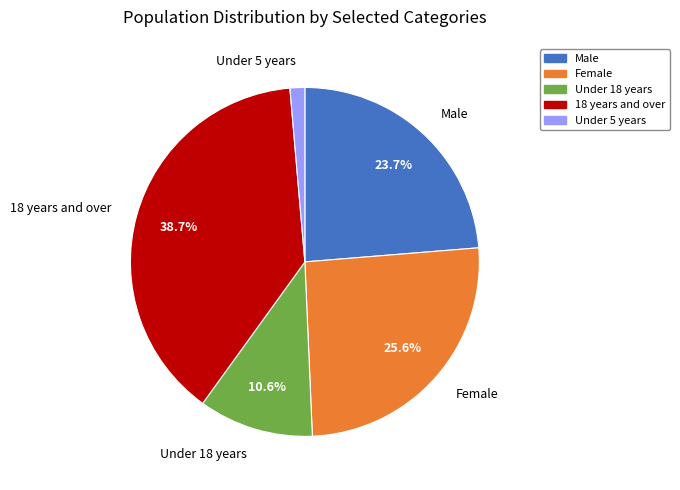

Combined, do Under 5 years and Female account for over 50%?

No